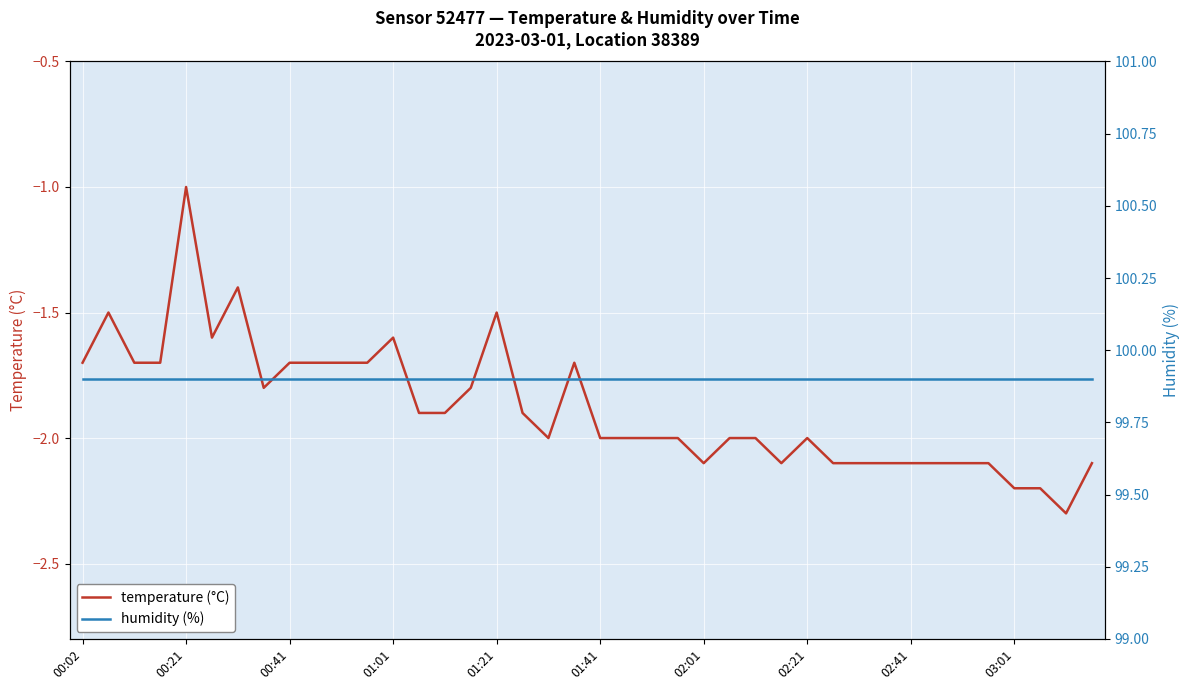

Is it true that temperature (°C) equals -0.5 at 00:21?

False